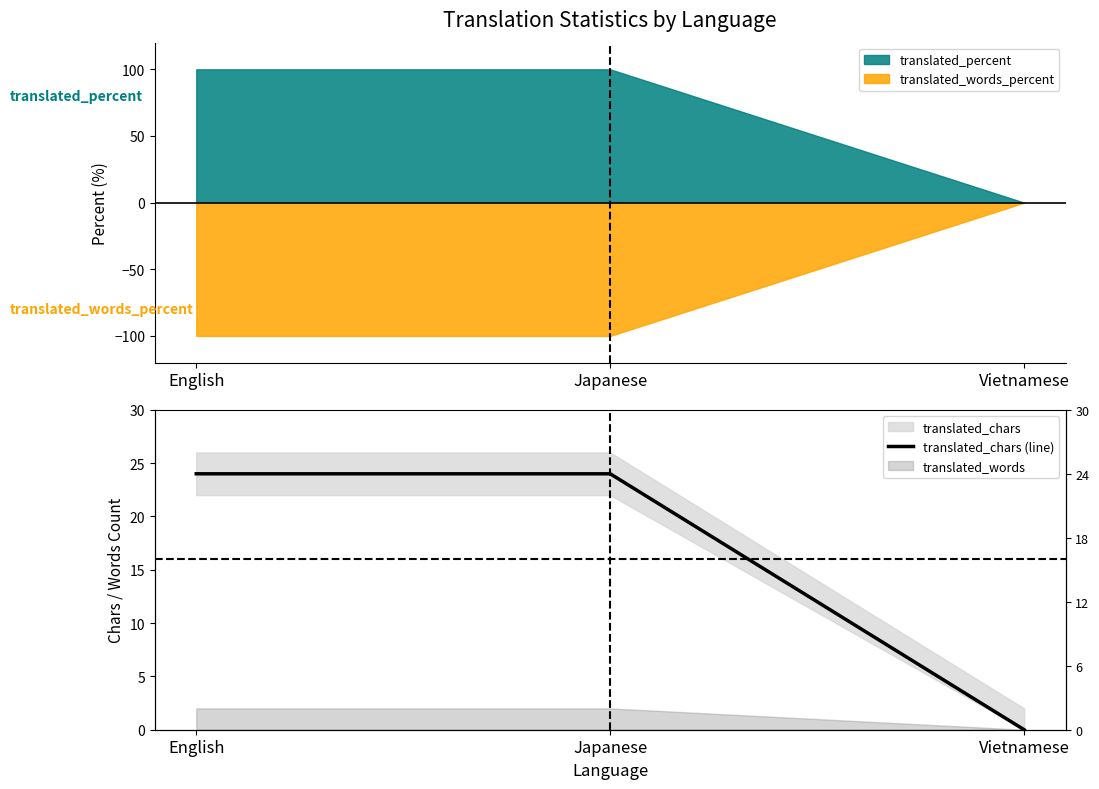

At which category does the chart reach its minimum across all series?

Vietnamese